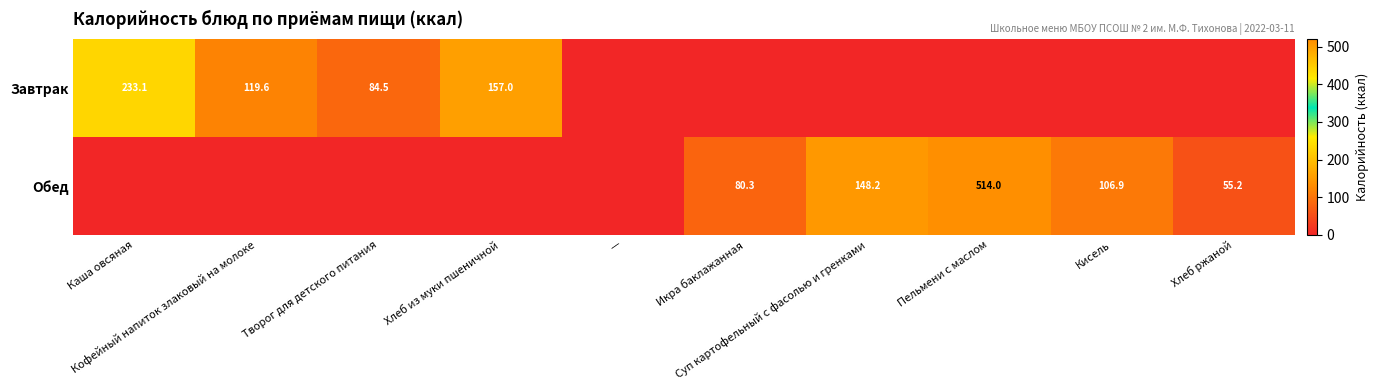

What is the spread (max minus min) of values at Кофейный напиток злаковый на молоке?

119.6